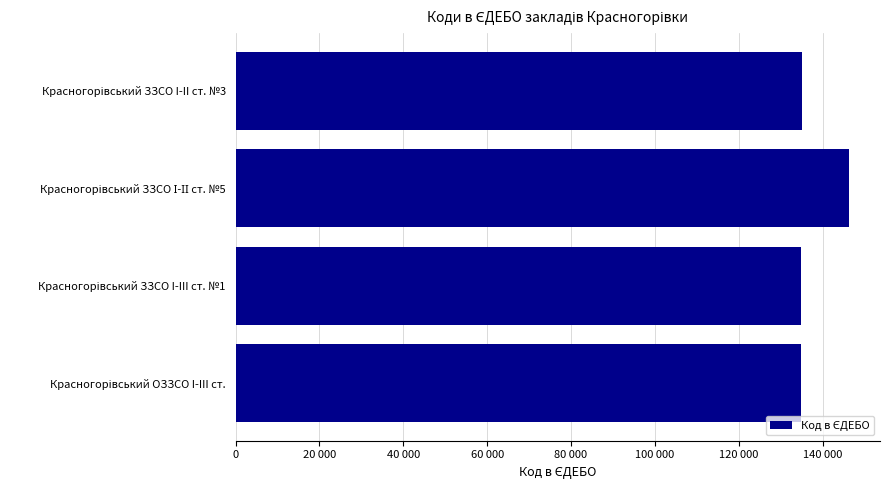

What is the maximum value shown in the chart?

146378